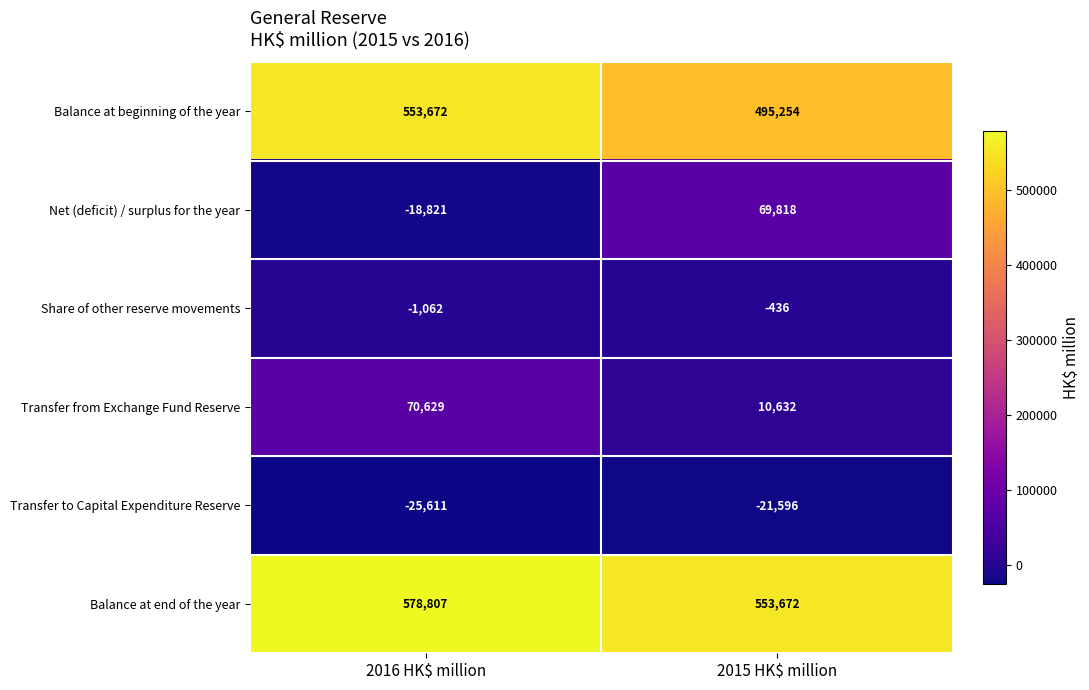

What is the sum of all Net (deficit) / surplus for the year values?

50997